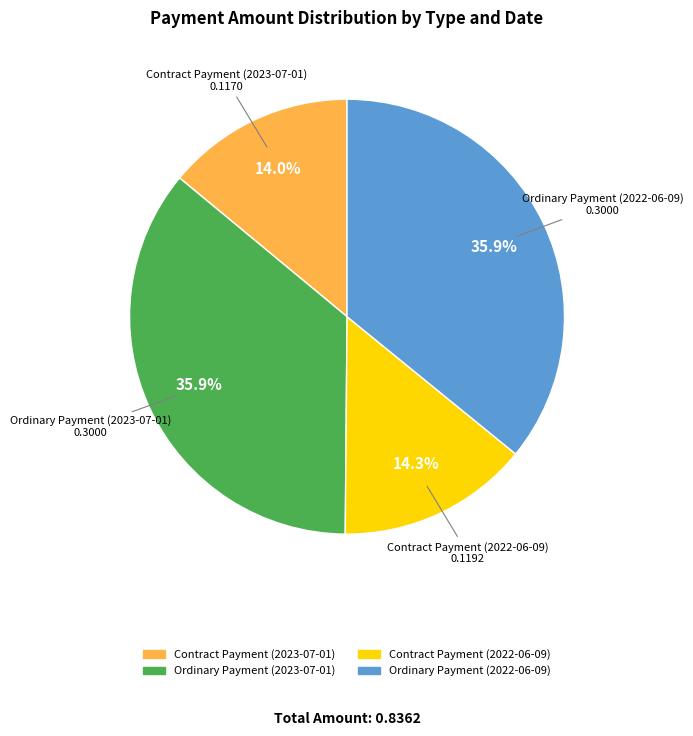

What percentage is NOT represented by Ordinary Payment (2022-06-09)?

64.1%